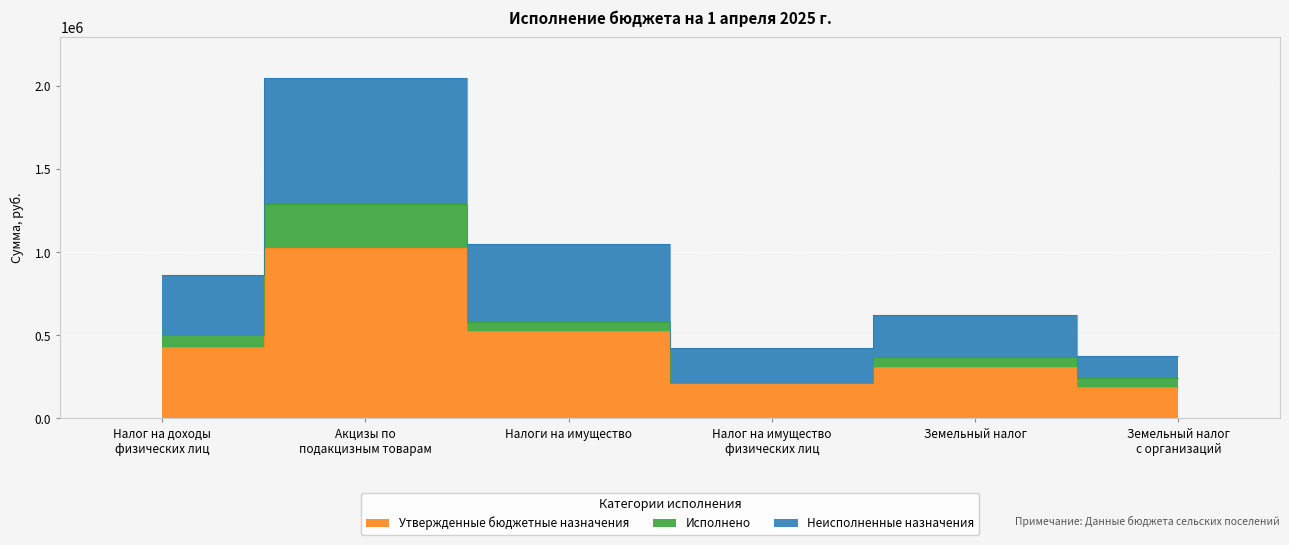

What is the difference between the highest and lowest values at Налог на доходы
физических лиц?

431200